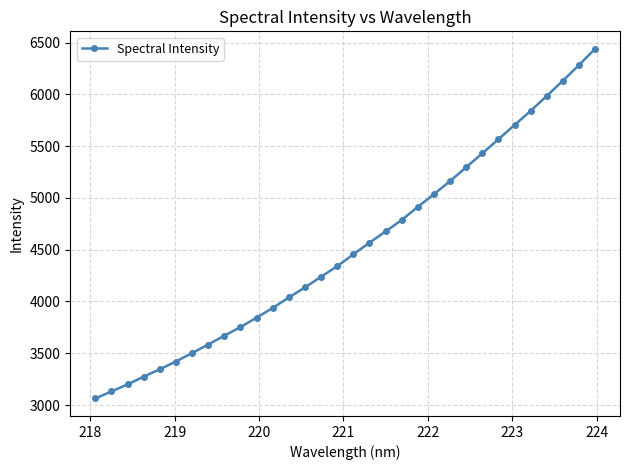

What is the greatest value displayed?

6439.3